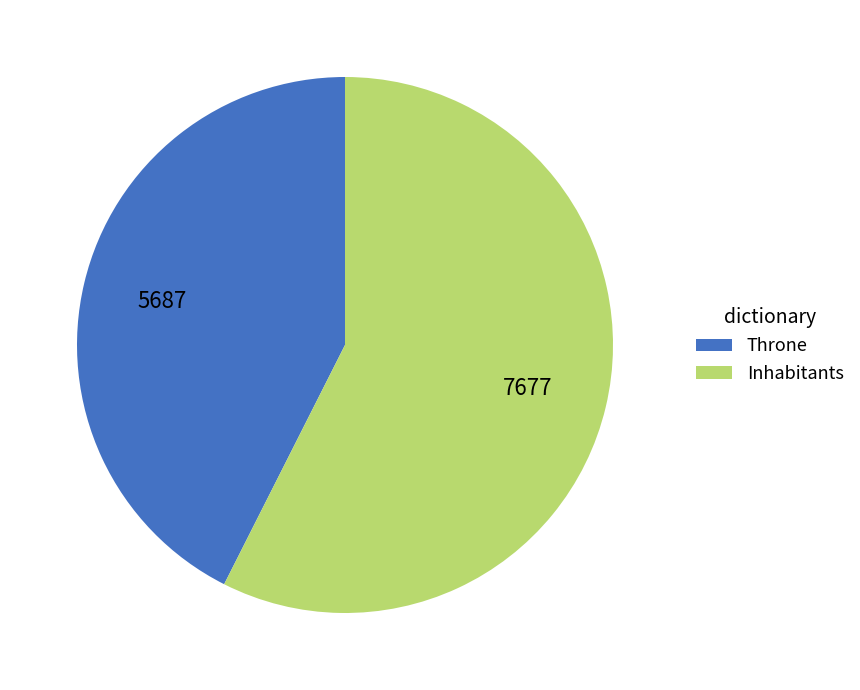

Which category accounts for the majority?

Inhabitants